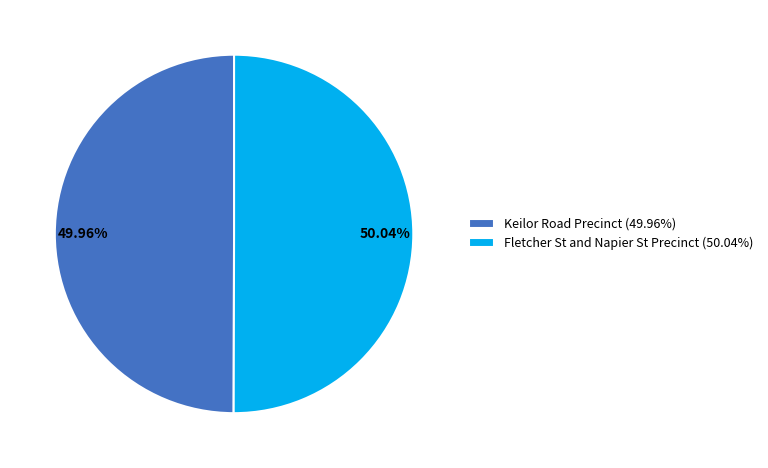

What is the ratio of the value at 49.96% to the value at 50.04%?

1.0